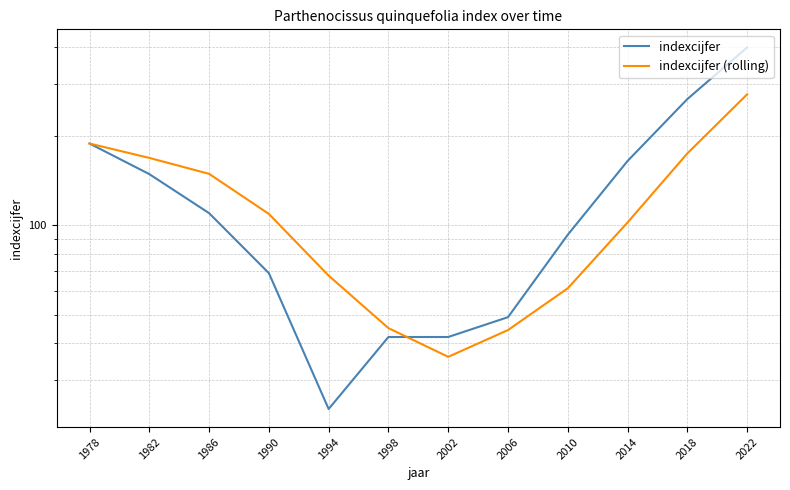

What is the lowest value of the indexcijfer (rolling) series?

36.0